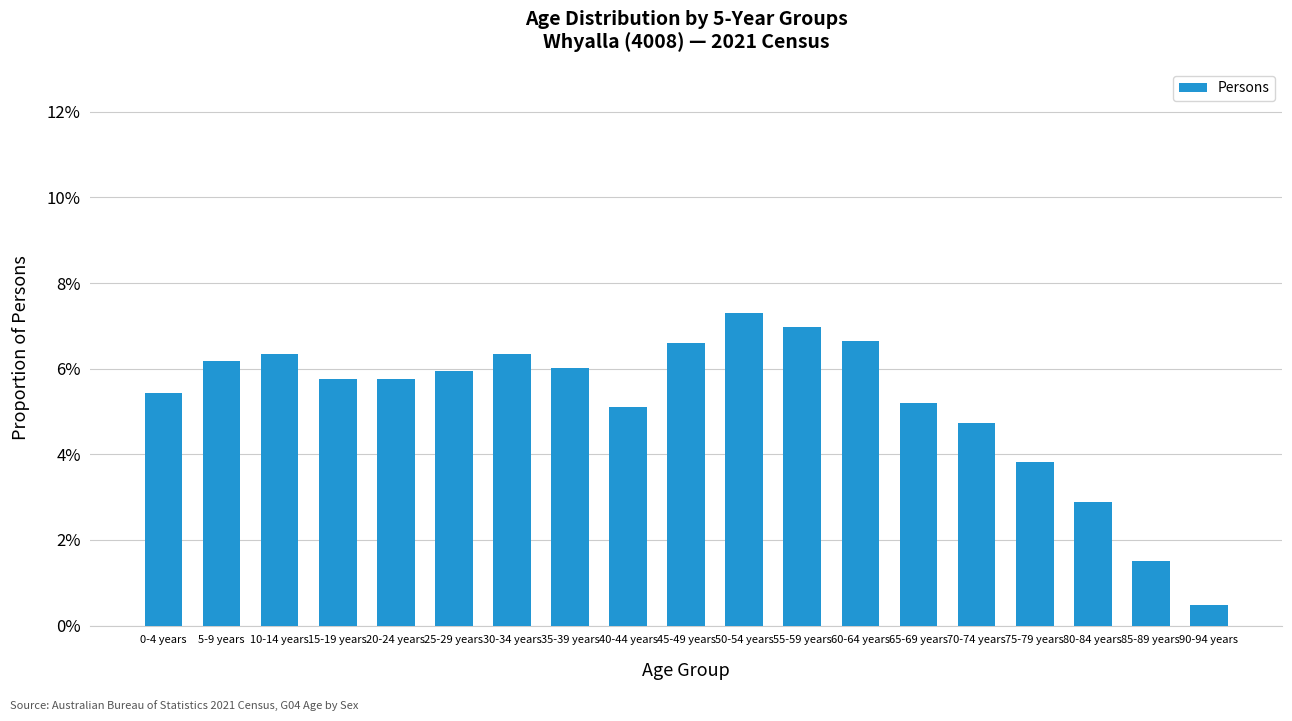

List the labels in order of value, smallest first.

90-94 years, 85-89 years, 80-84 years, 75-79 years, 70-74 years, 40-44 years, 65-69 years, 0-4 years, 15-19 years, 20-24 years, 25-29 years, 35-39 years, 5-9 years, 10-14 years, 30-34 years, 45-49 years, 60-64 years, 55-59 years, 50-54 years